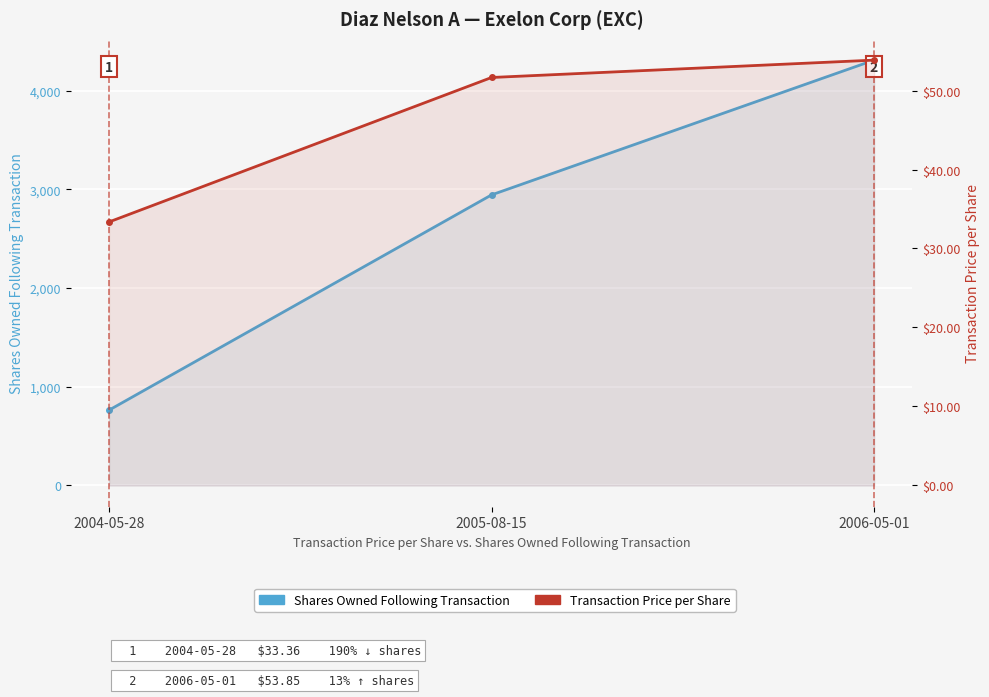

What is the value of the Transaction Price per Share point at the 2nd from the left?

51.6